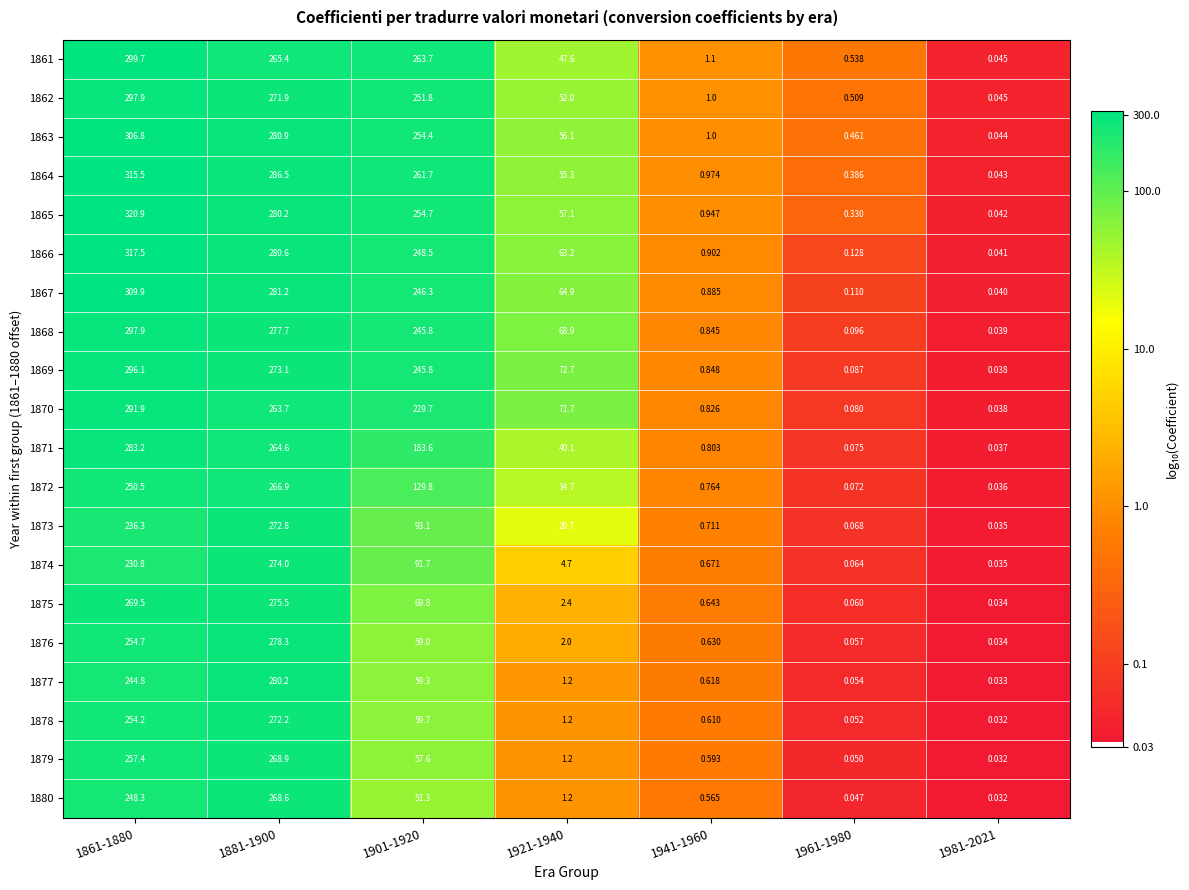

Is the value of 1879 at 1981-2021 greater than the value of 1868 at 1861-1880?

No